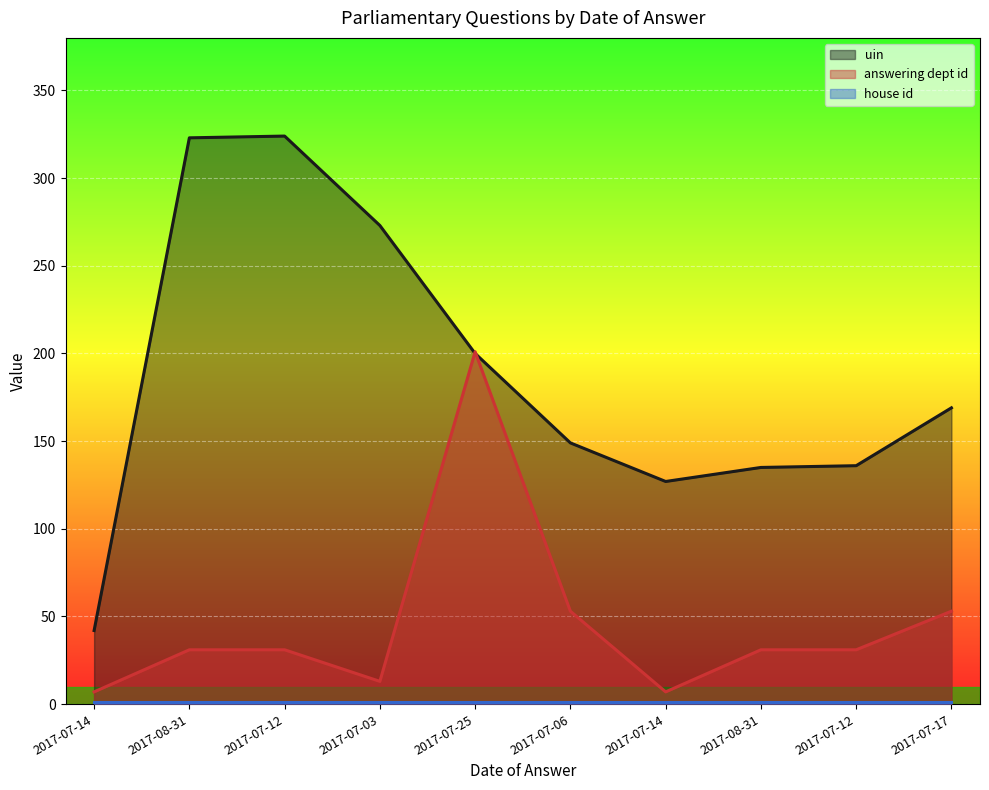

The answering dept id series shows 56 at 2017-08-31. True or false?

False